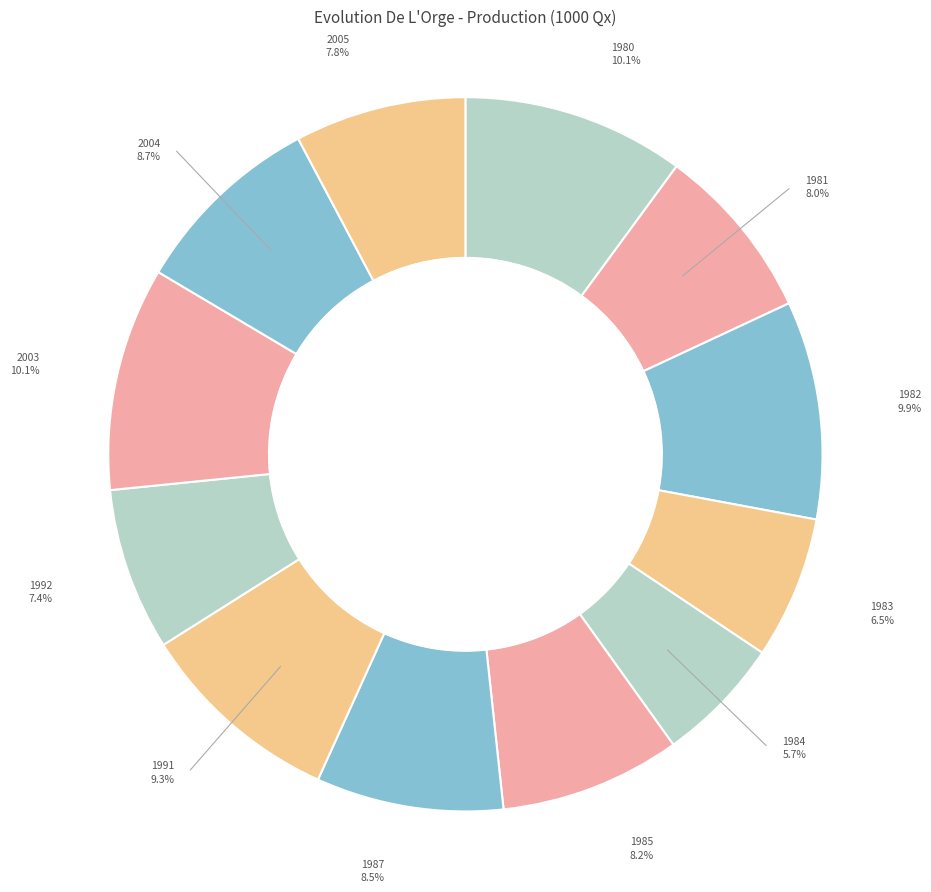

To the nearest percent, what is the combined percentage of 1991 and 1980?

19%